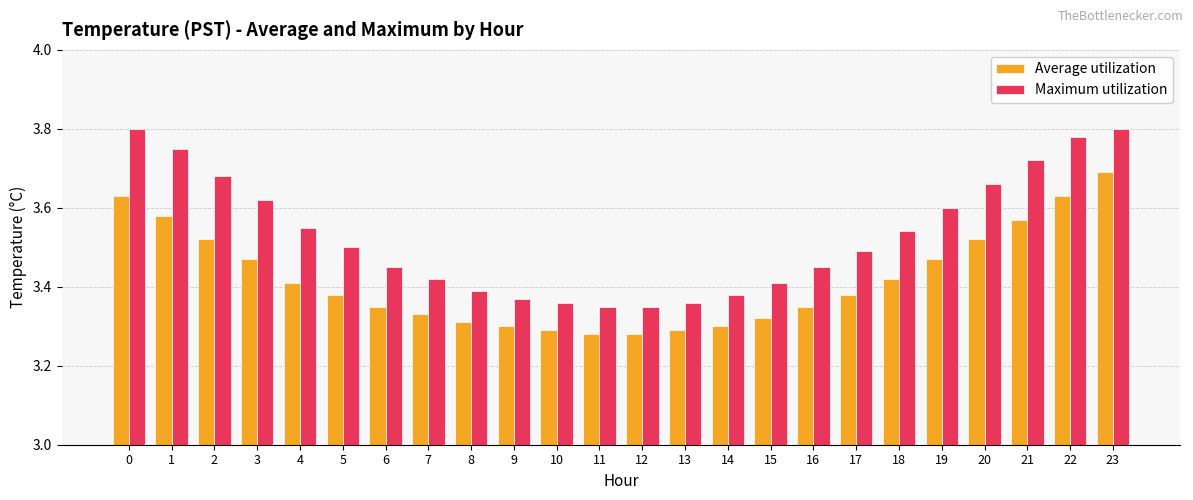

Rank the series by their maximum value, from lowest to highest.

Average utilization, Maximum utilization